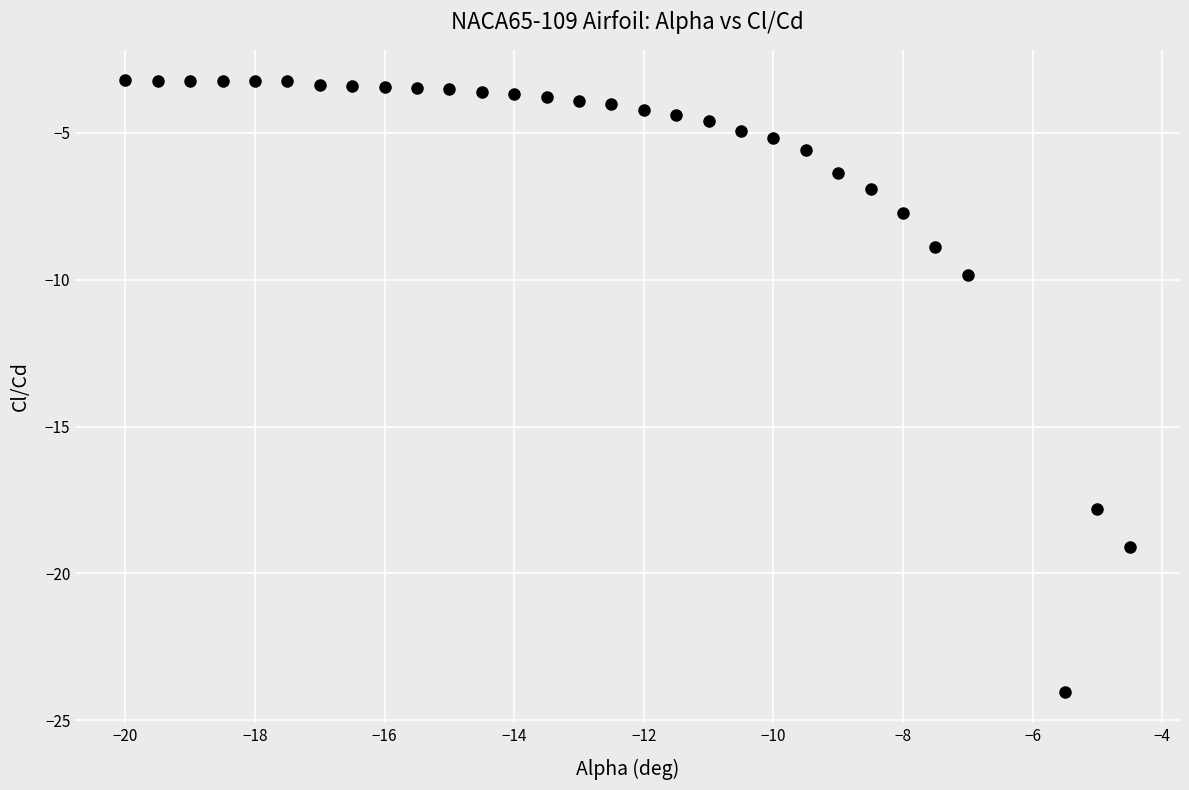

What is the range of Y values (max minus min)?

20.8